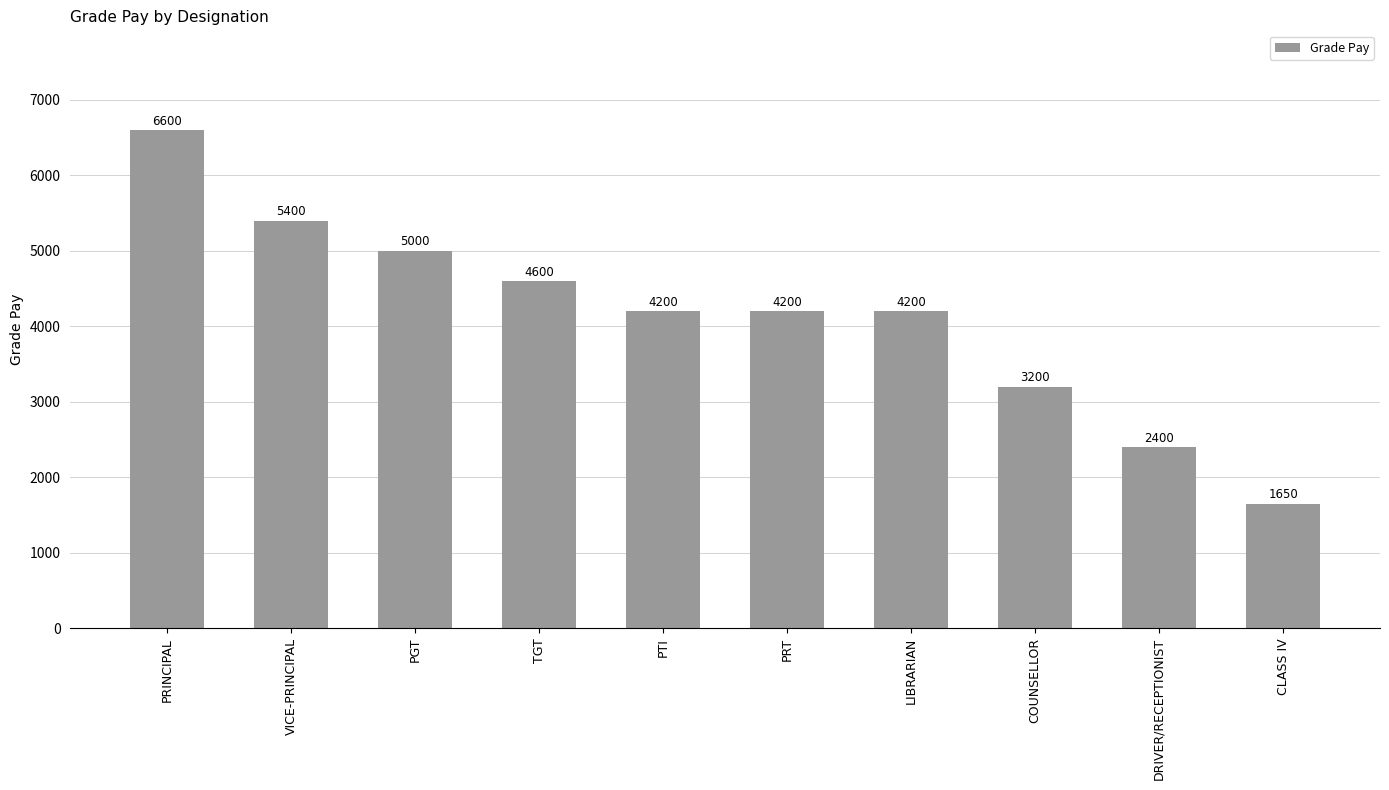

What is the label of the 5th bar from the left?

PTI